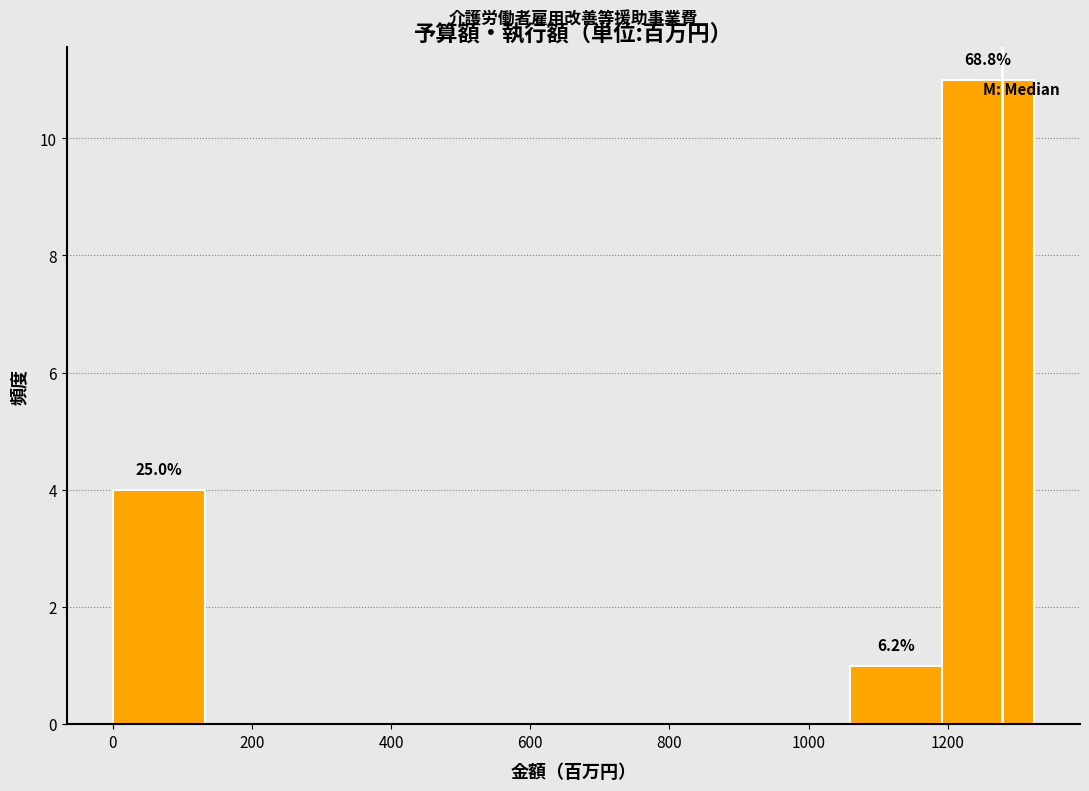

Which range on the x-axis has the tallest bar?

1200 to 1320